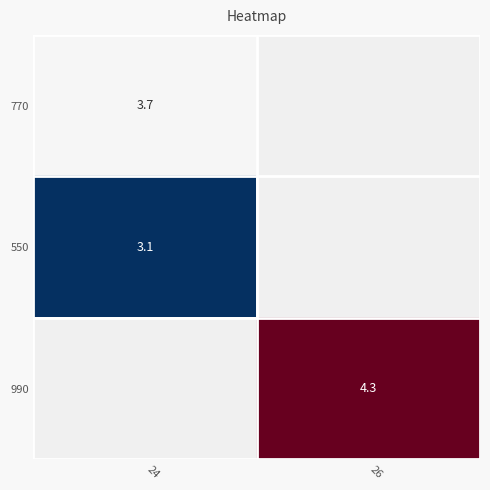

The 990 series shows 7.0 at 26. True or false?

False